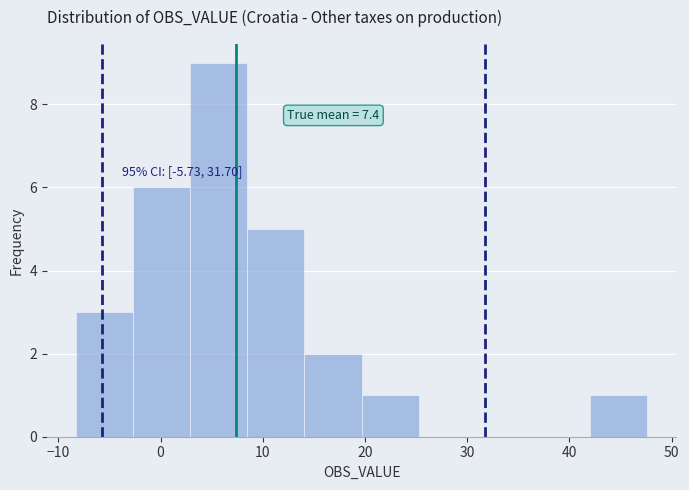

Which range on the x-axis has the tallest bar?

3 to 8